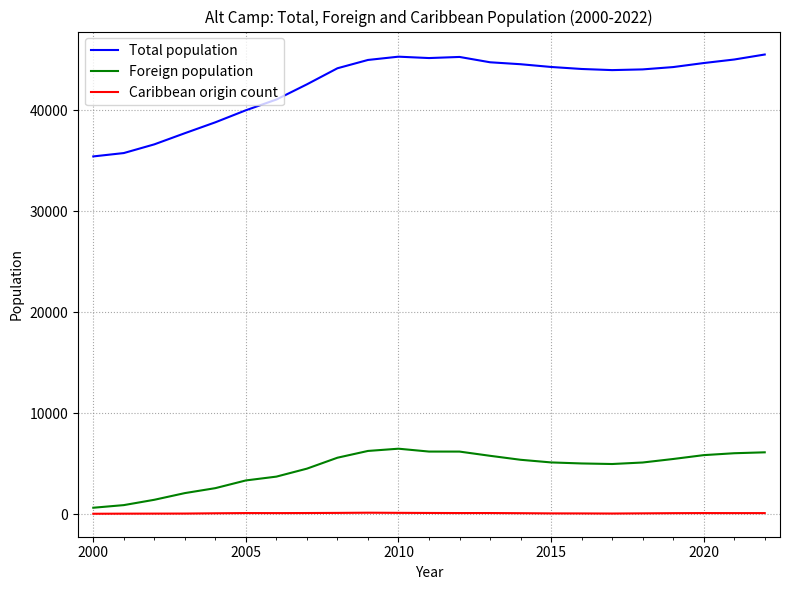

Rank the series by their maximum value, from highest to lowest.

Total population, Foreign population, Caribbean origin count